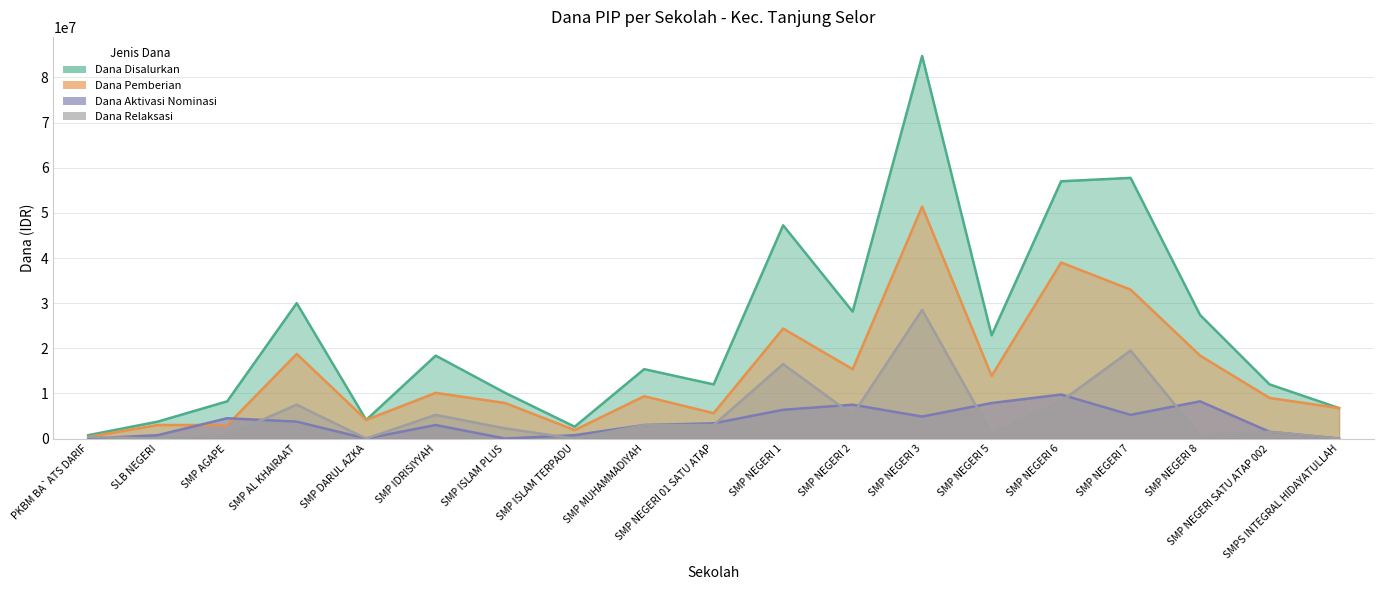

The value of Dana Pemberian at SMP NEGERI 1 is 24375000. True or false?

True